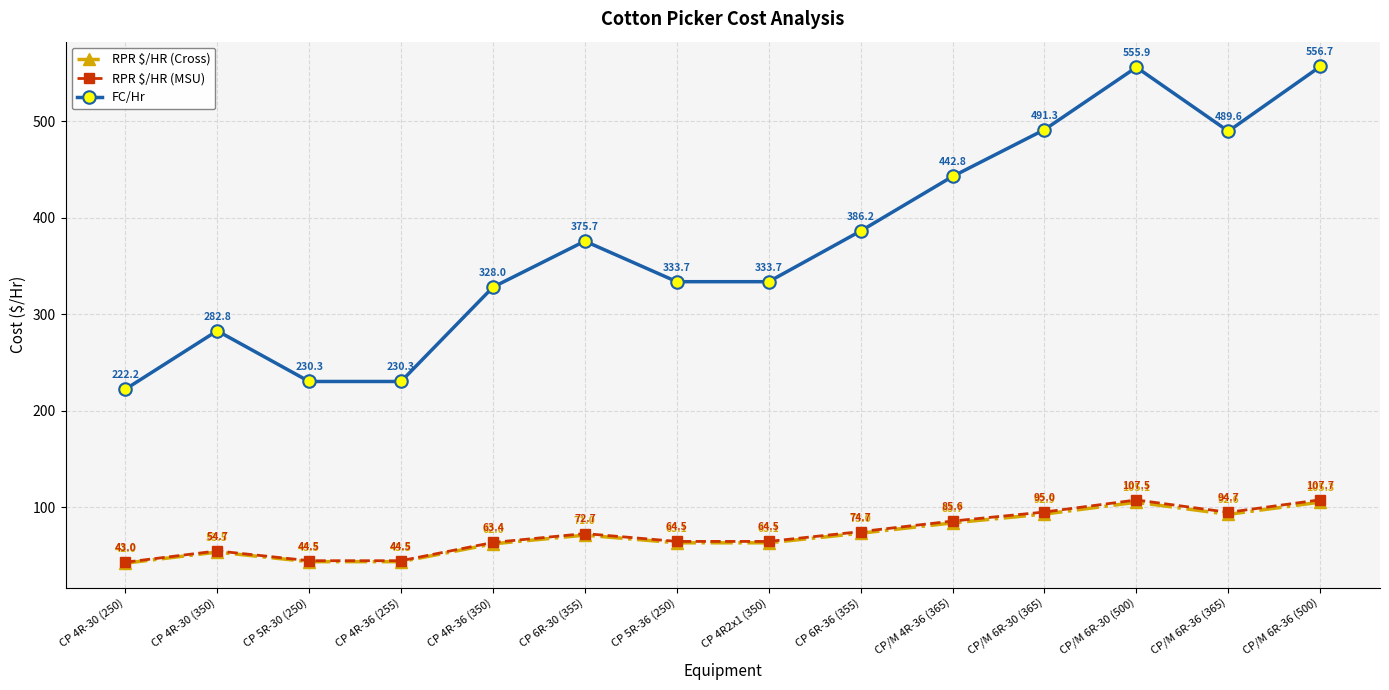

The RPR $/HR (MSU) series shows 64.5 at CP 5R-36 (250). True or false?

True